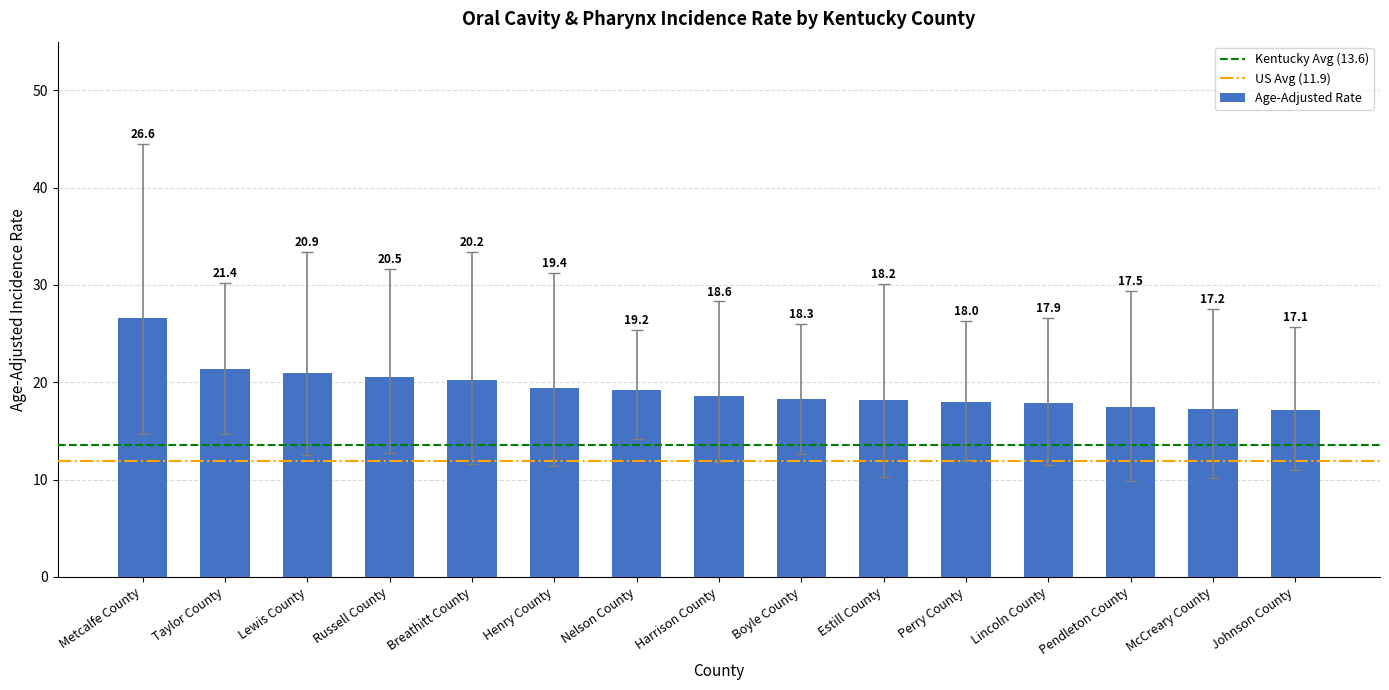

Rank the categories by value from highest to lowest.

Metcalfe County, Taylor County, Lewis County, Russell County, Breathitt County, Henry County, Nelson County, Harrison County, Boyle County, Estill County, Perry County, Lincoln County, Pendleton County, McCreary County, Johnson County